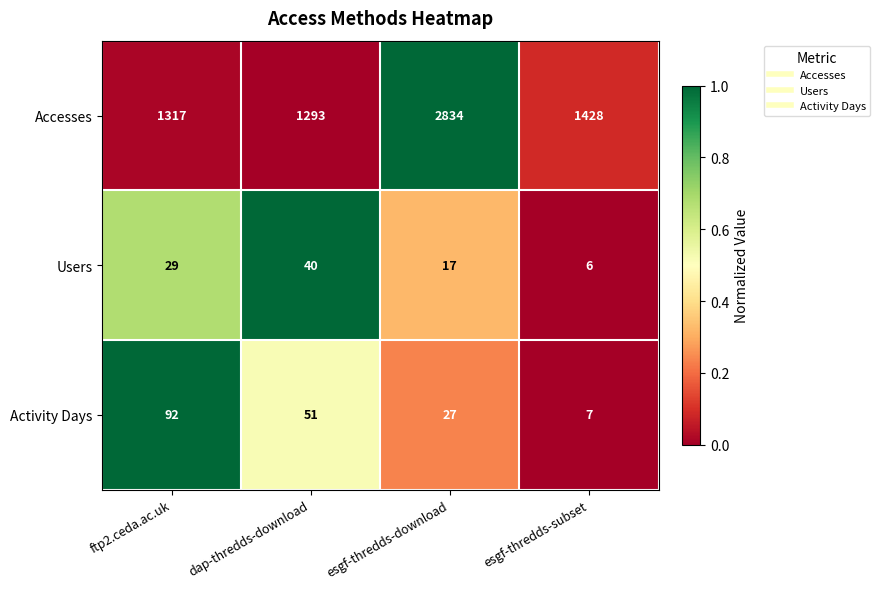

Is it true that Users equals 9 at esgf-thredds-subset?

False